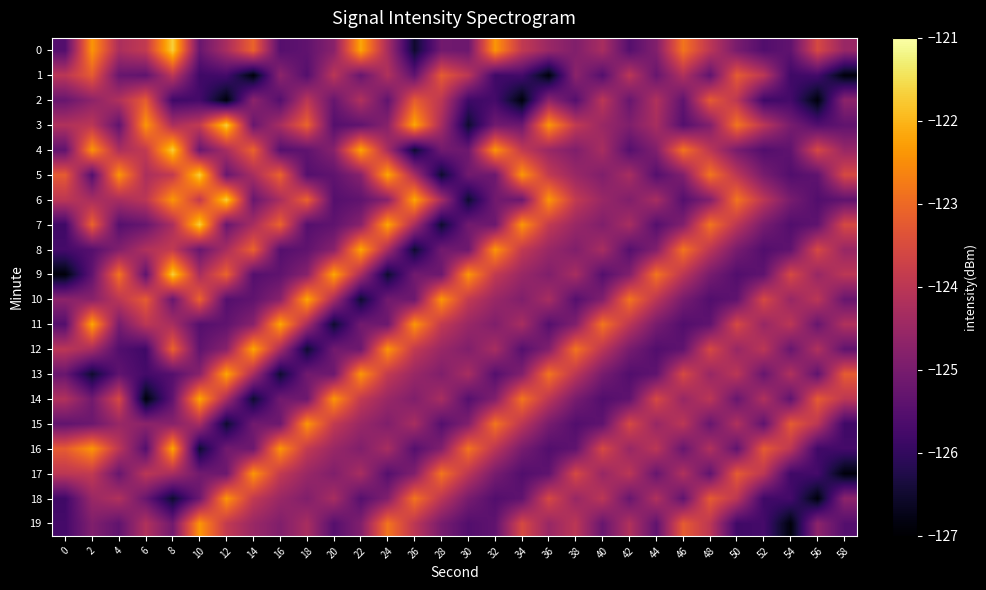

Which series has the largest range (max minus min)?

9